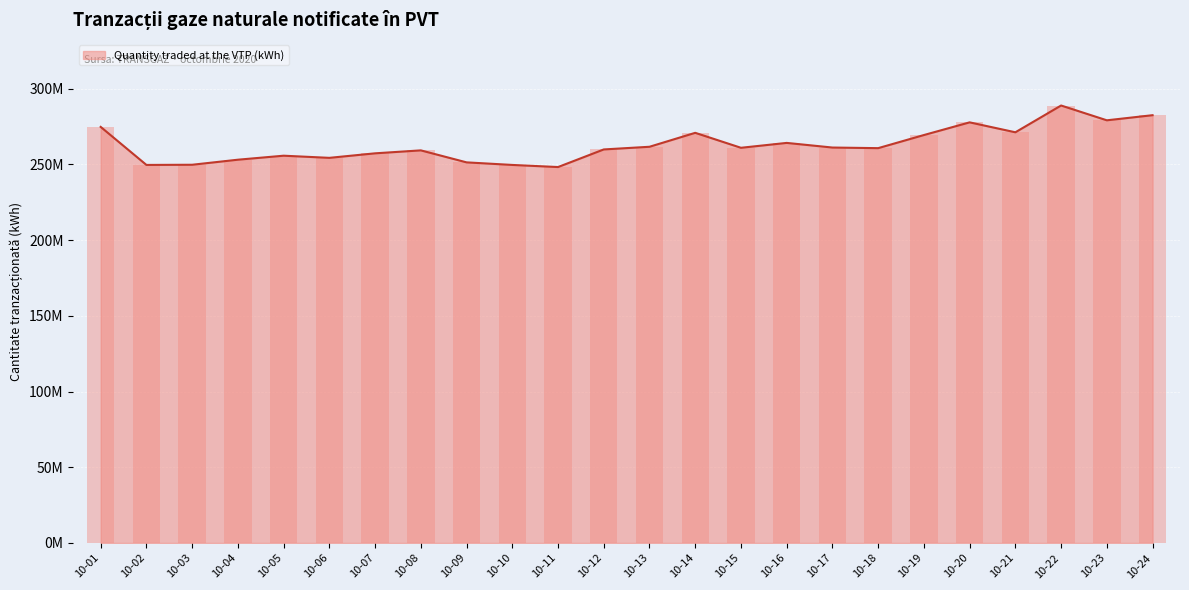

How many distinct data groups are displayed?

1